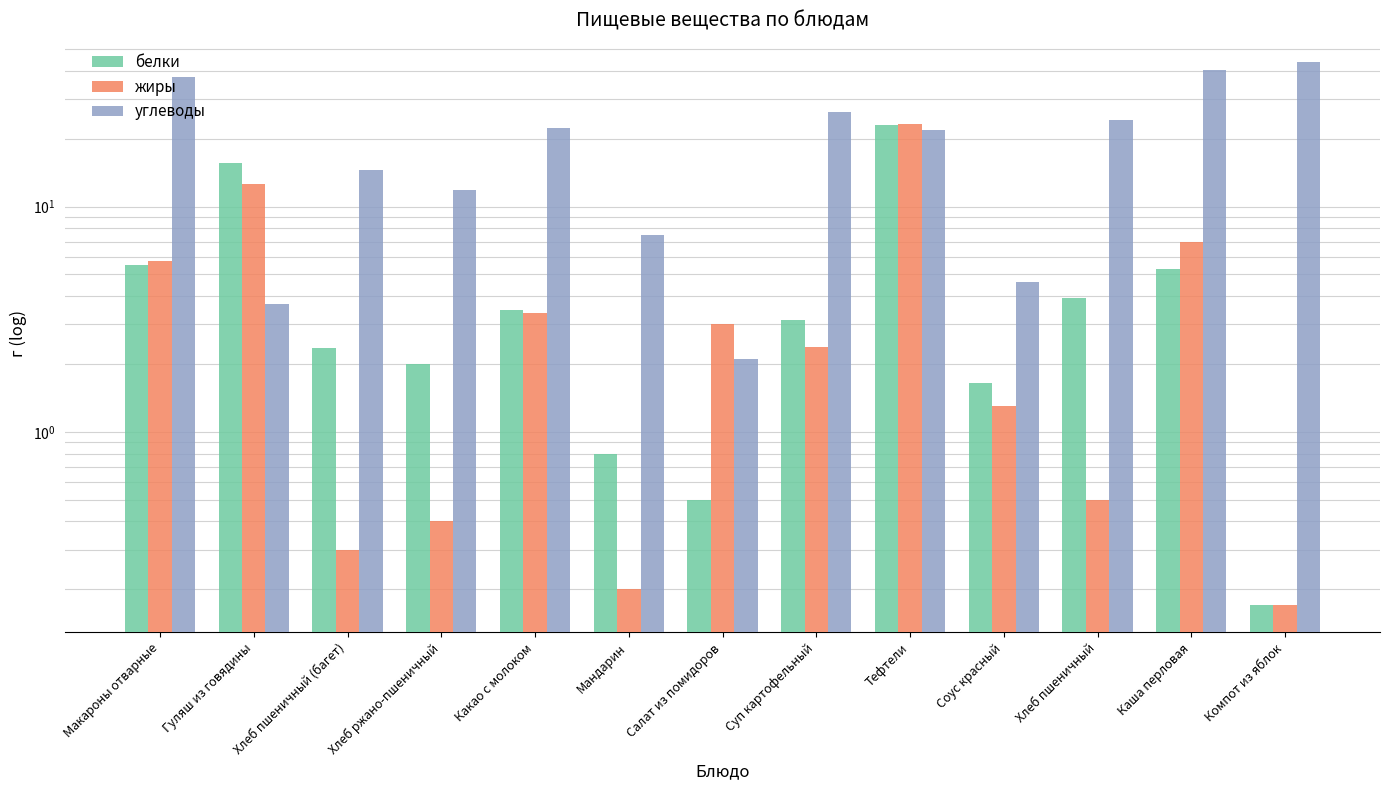

The value of углеводы at Соус красный is 4.7. True or false?

True